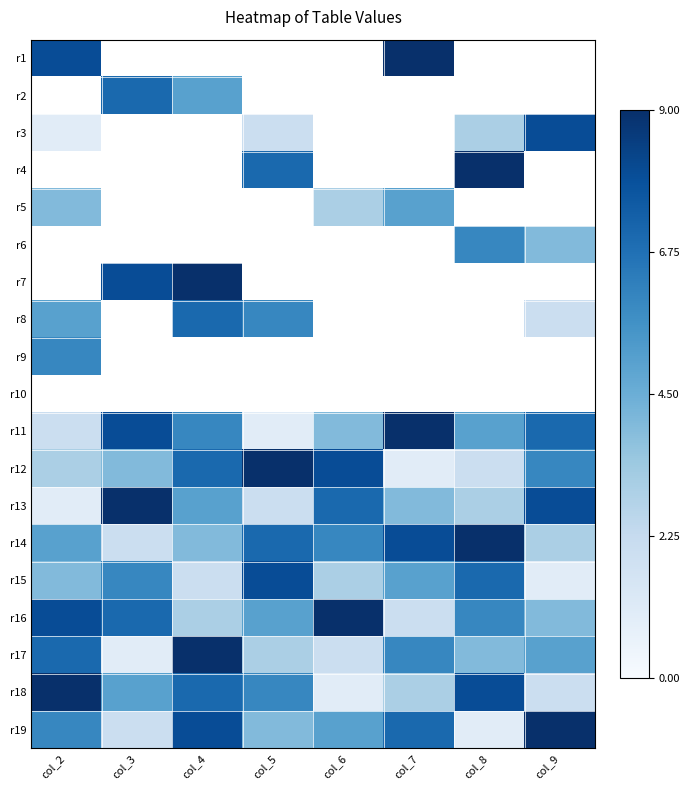

Where is r18 nearest to the value 5?

col_3